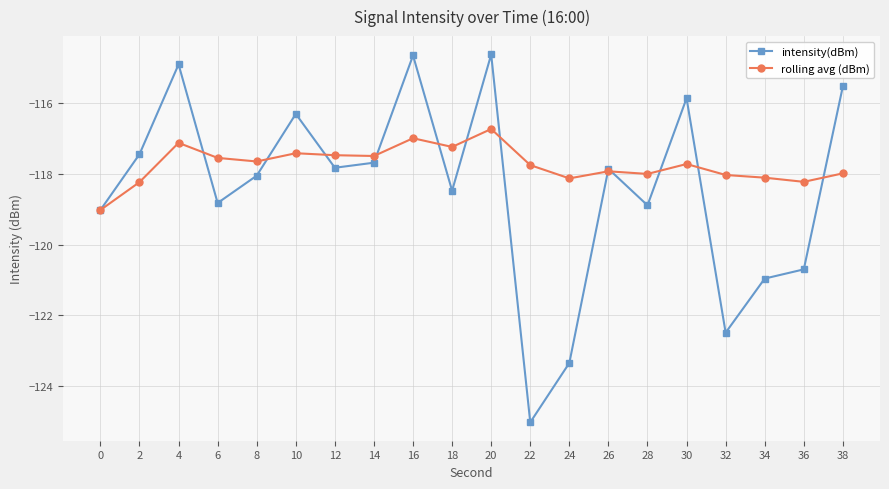

Is it true that intensity(dBm) equals -118.1 at 8?

True